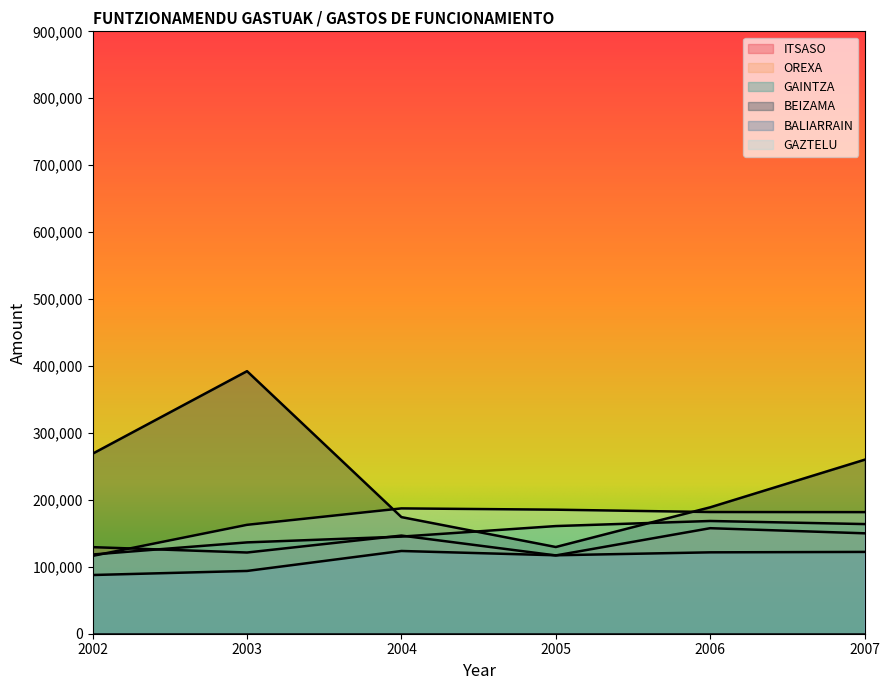

What is the total value across all series at 2003?

906543.4